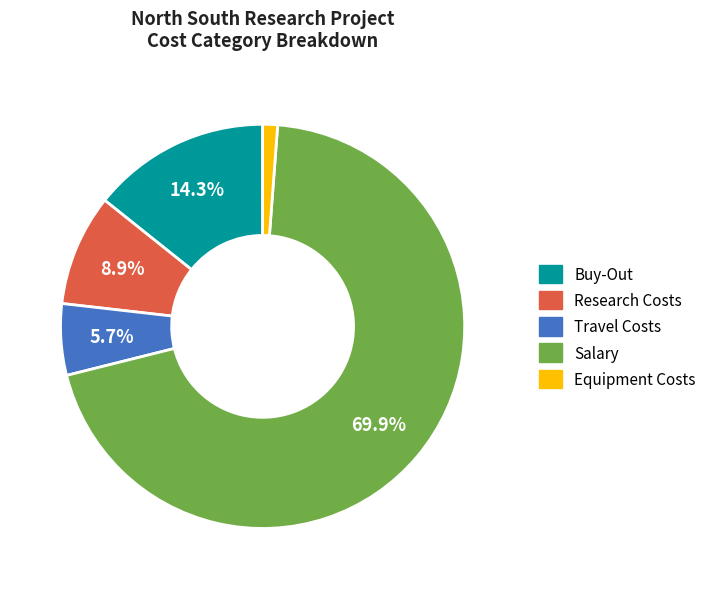

Which slice is the largest?

Salary